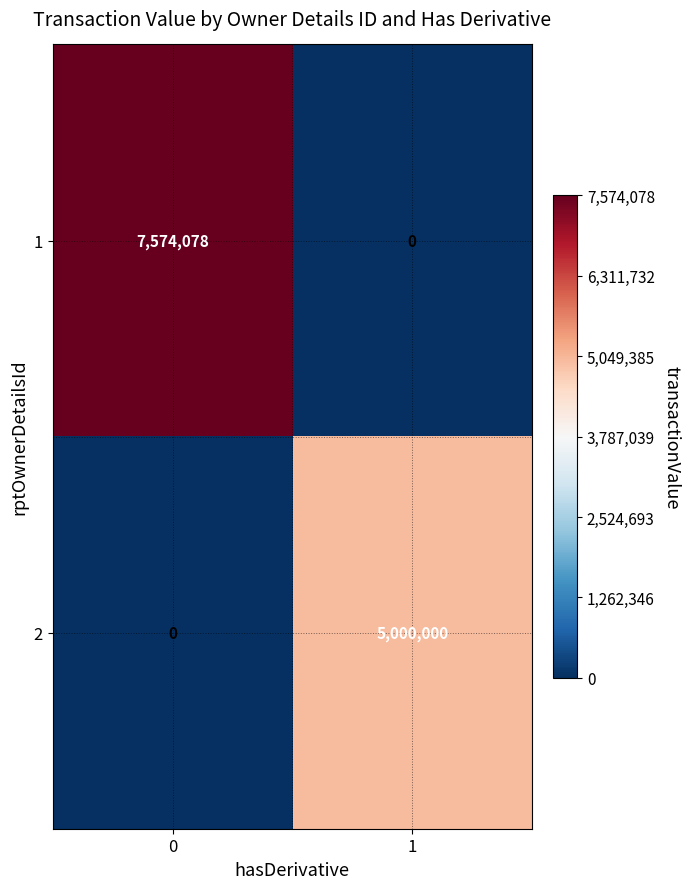

Count the number of data series in this chart.

2